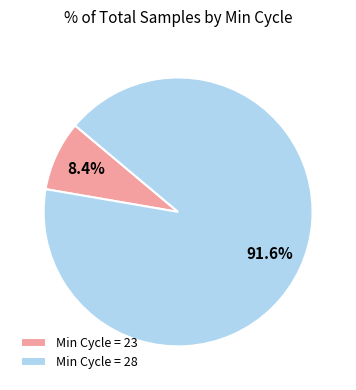

Is there a majority slice in this chart?

Yes